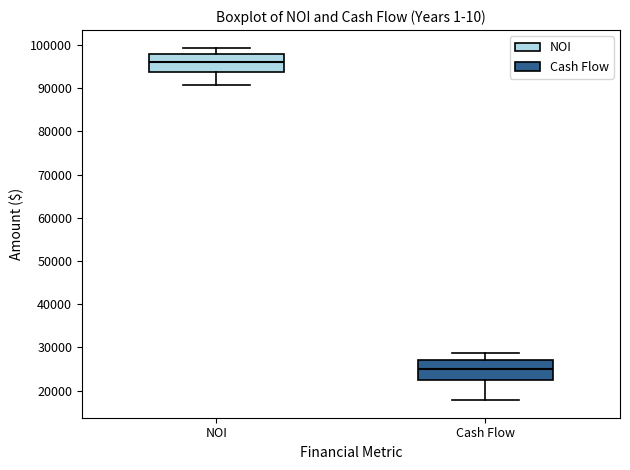

Which box has the highest median line?

NOI